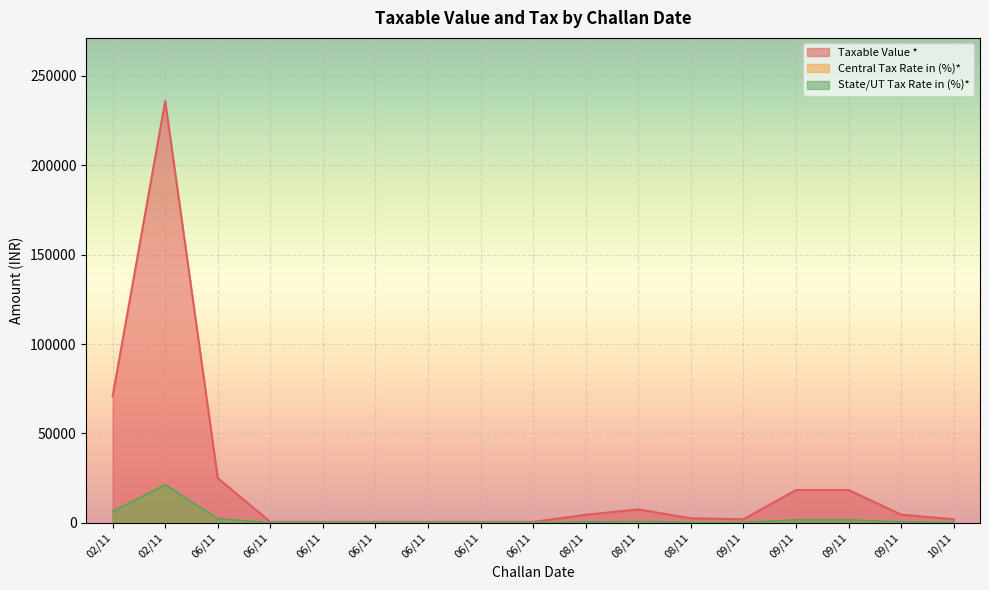

List the series in order of their peak value, highest first.

Taxable Value *, Central Tax Rate in (%)*, State/UT Tax Rate in (%)*